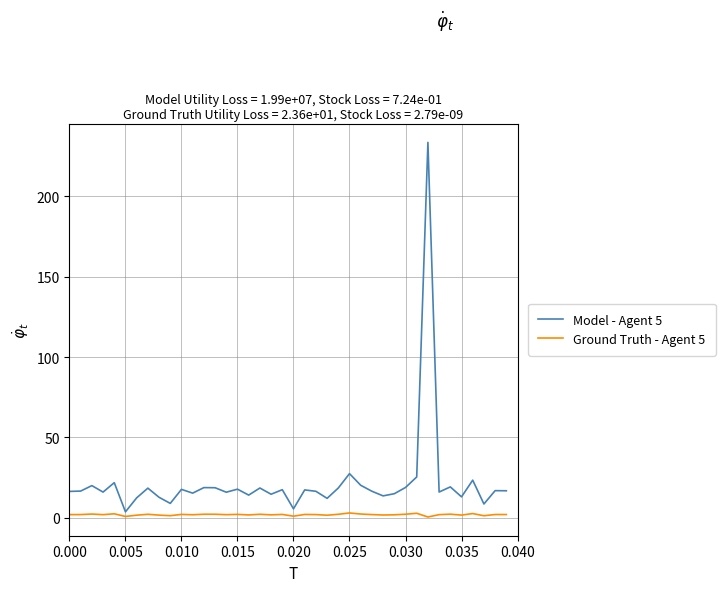

What is the difference between the maximum and minimum values in the Model - Agent 5 series?

229.8